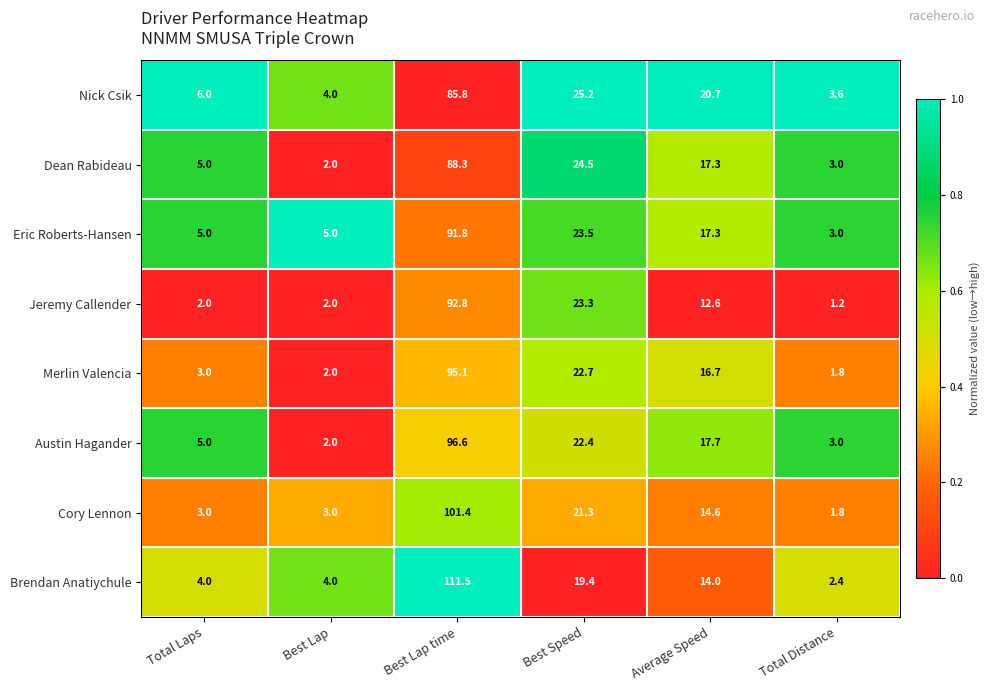

The Cory Lennon series shows 134.1 at Best Lap time. True or false?

False